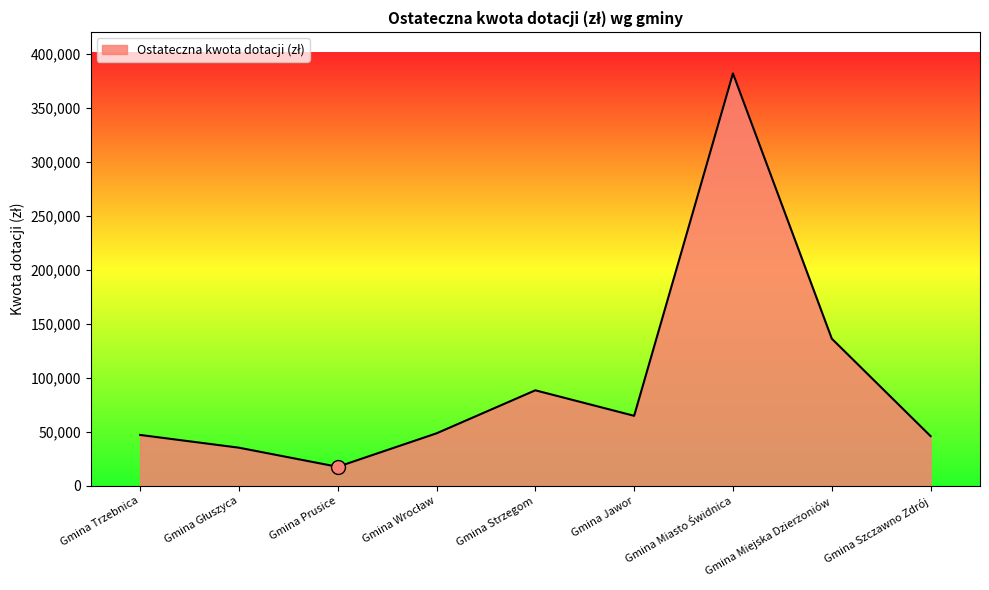

Is it true that the value at Gmina Strzegom is 88560.0?

True